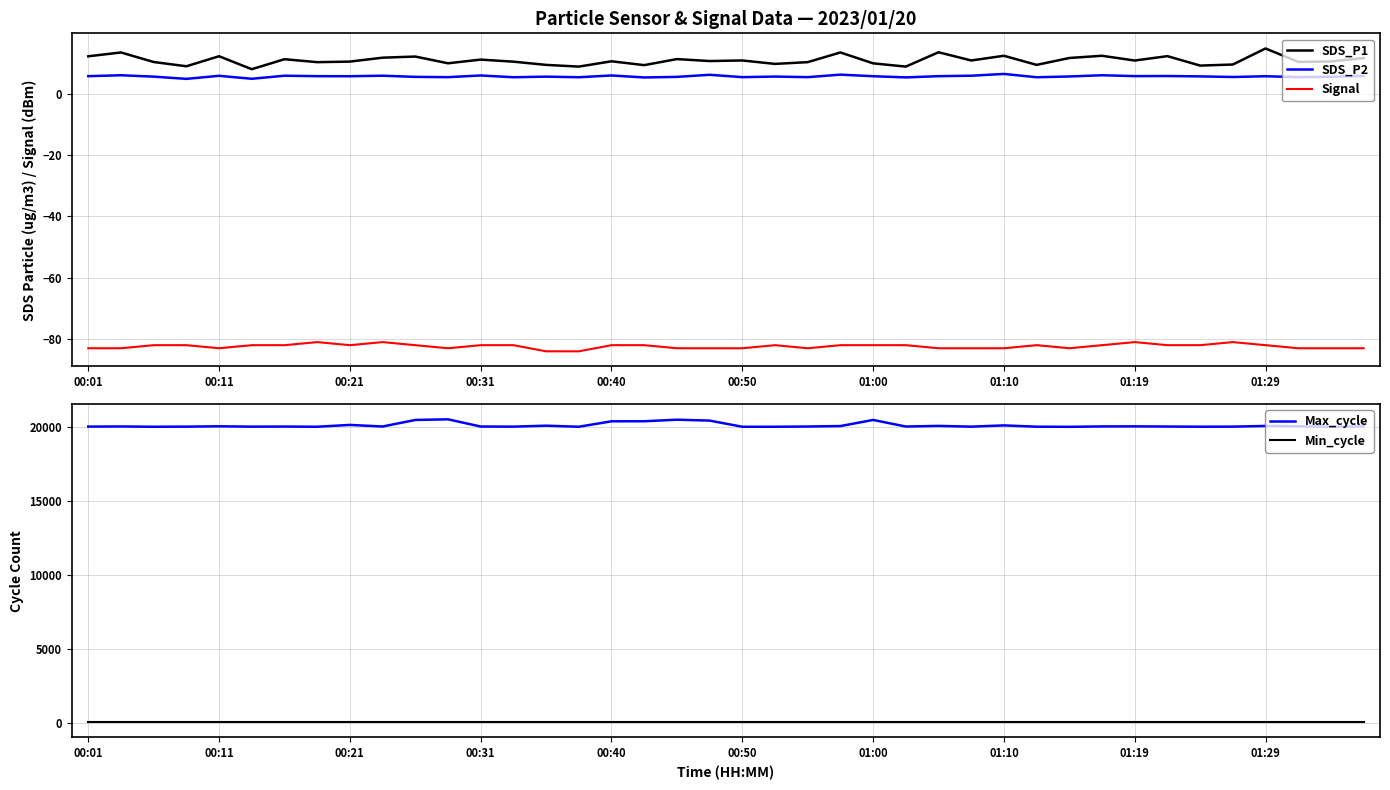

Reading right to left, list all the values displayed in this chart.

SDS_P1: 11.6	10.5	10.3	14.7	9.5	9.2	12.2	10.8	12.3	11.6	9.4	12.3	10.8	13.5	8.8	9.9	13.4	10.3	9.7	10.8	10.6	11.3	9.3	10.6	8.8	9.4	10.4	11.1	9.9	12.1	11.7	10.4	10.3	11.2	8.0	12.2	8.9	10.3	13.4	12.2
SDS_P2: 5.8	5.5	5.4	5.7	5.4	5.6	5.8	5.7	6.0	5.6	5.3	6.4	5.8	5.7	5.3	5.7	6.2	5.4	5.6	5.4	6.2	5.5	5.3	5.9	5.3	5.5	5.3	5.9	5.4	5.5	5.8	5.7	5.7	5.8	4.8	5.8	4.8	5.5	6.0	5.7
Signal: -83.0	-83.0	-83.0	-82.0	-81.0	-82.0	-82.0	-81.0	-82.0	-83.0	-82.0	-83.0	-83.0	-83.0	-82.0	-82.0	-82.0	-83.0	-82.0	-83.0	-83.0	-83.0	-82.0	-82.0	-84.0	-84.0	-82.0	-82.0	-83.0	-82.0	-81.0	-82.0	-81.0	-82.0	-82.0	-83.0	-82.0	-82.0	-83.0	-83.0
Max_cycle: 20048.0	20022.0	20052.0	20076.0	20030.0	20025.0	20037.0	20049.0	20044.0	20018.0	20026.0	20113.0	20029.0	20080.0	20037.0	20483.0	20069.0	20038.0	20022.0	20021.0	20439.0	20499.0	20394.0	20391.0	20022.0	20094.0	20030.0	20037.0	20525.0	20482.0	20038.0	20146.0	20022.0	20036.0	20029.0	20053.0	20030.0	20022.0	20041.0	20033.0
Min_cycle: 28.0	28.0	28.0	28.0	28.0	28.0	28.0	28.0	28.0	28.0	28.0	28.0	28.0	28.0	28.0	28.0	28.0	28.0	28.0	28.0	28.0	28.0	28.0	28.0	28.0	28.0	28.0	28.0	28.0	28.0	28.0	28.0	28.0	28.0	28.0	28.0	28.0	28.0	28.0	28.0